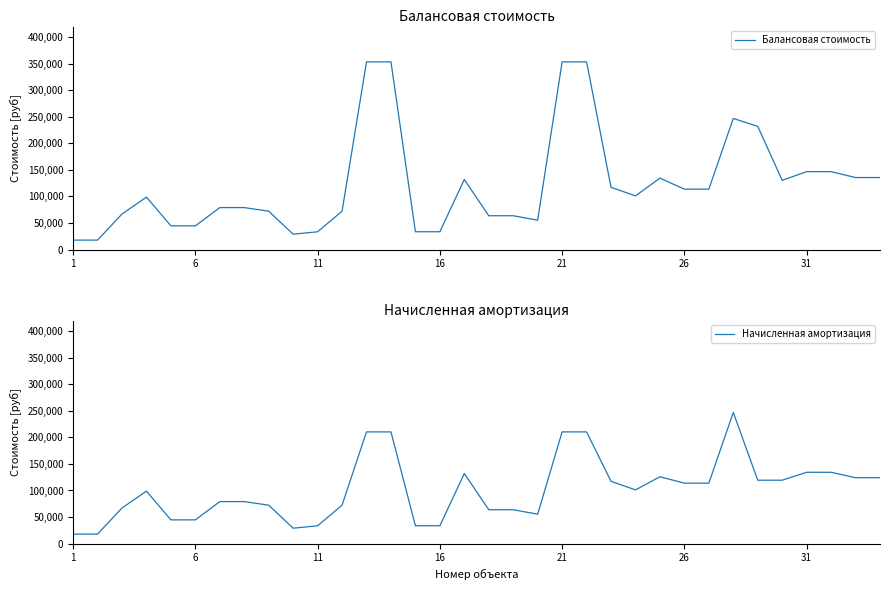

What is the difference between the maximum and minimum values in the Начисленная амортизация series?

229125